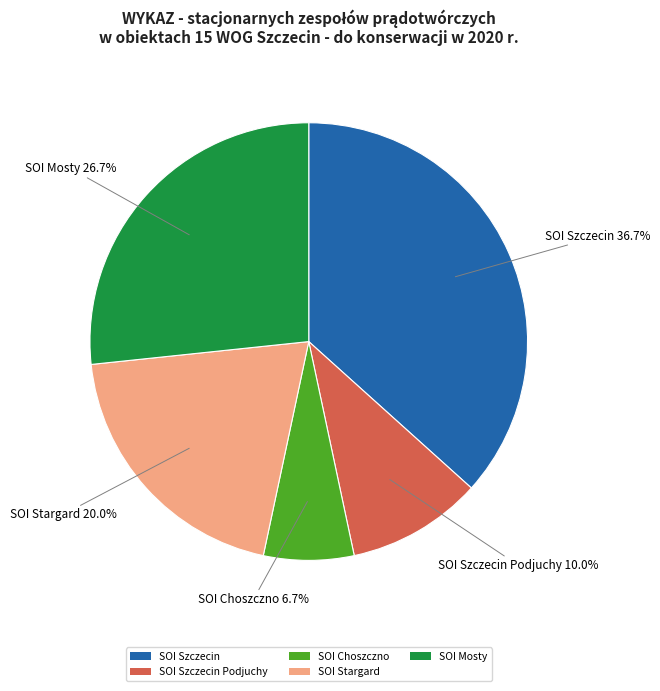

How much of the chart is everything except SOI Szczecin?

63.3%